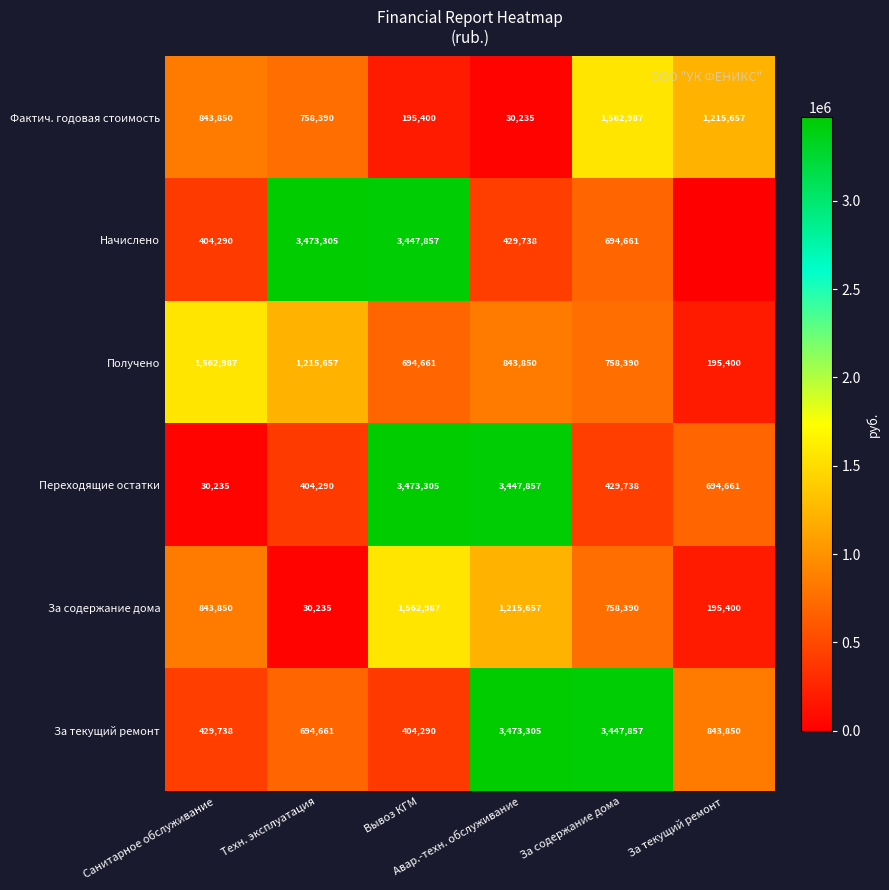

How many categories are shown in the chart?

6